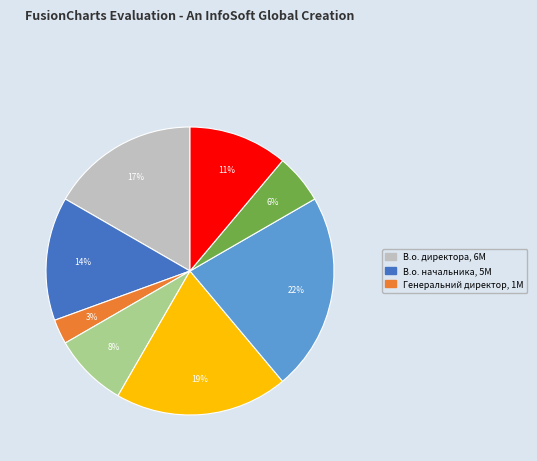

Is there a majority slice in this chart?

No